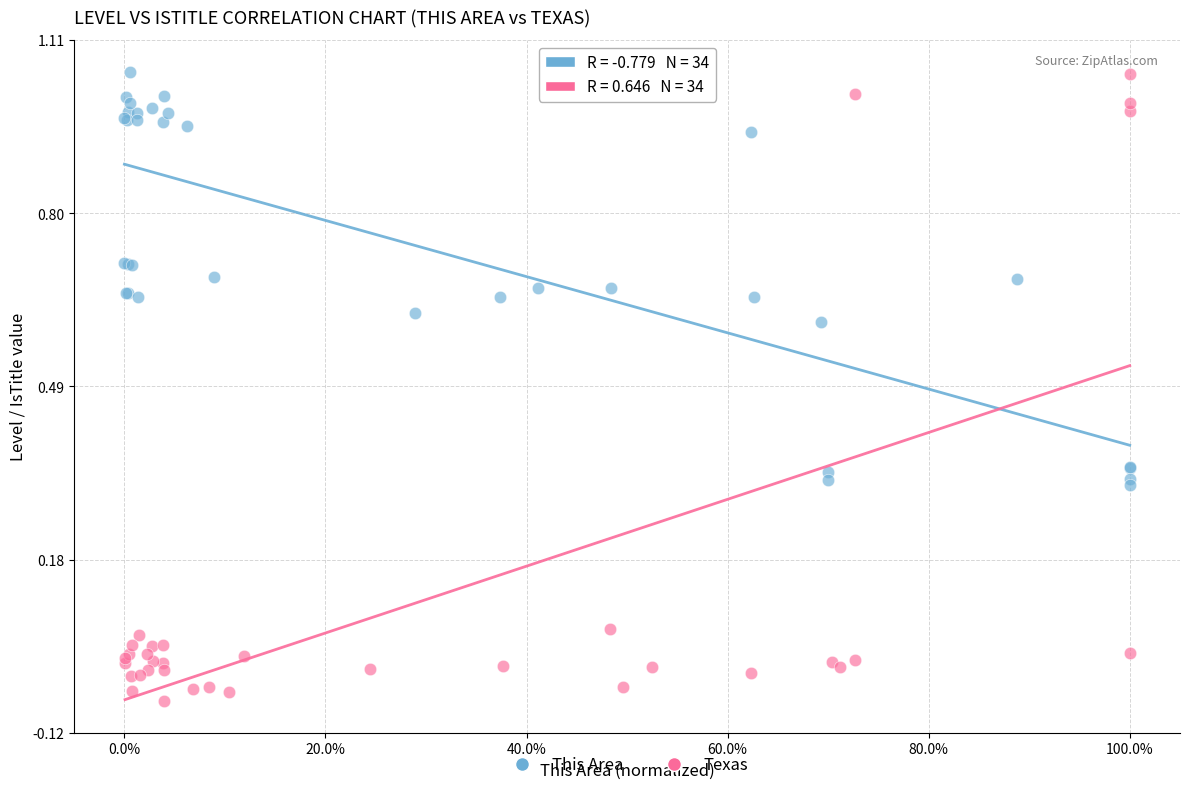

Which series has the largest Y range (max minus min)?

Texas